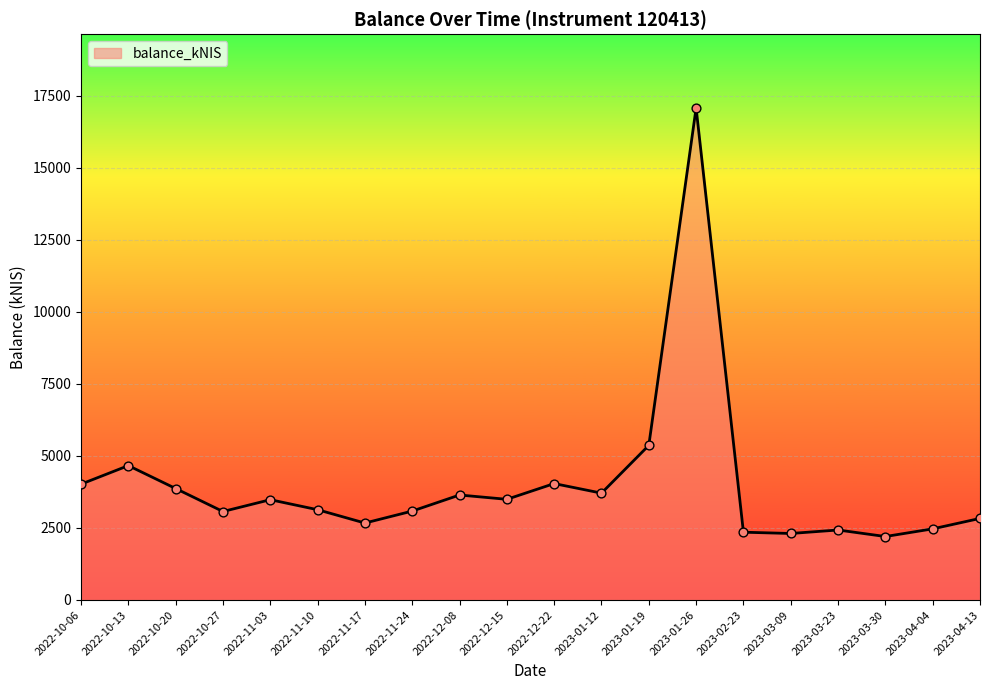

What is the change in value from 2022-10-13 to 2022-10-20?

-795.3